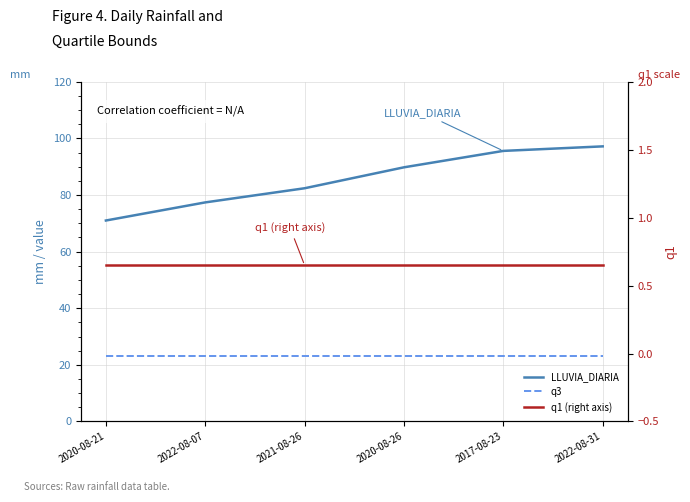

At which label does q1 (right axis) reach its minimum?

2020-08-21